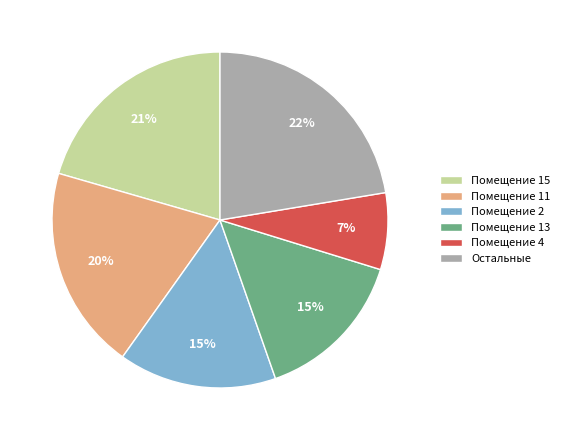

Which slice is the largest?

Остальные